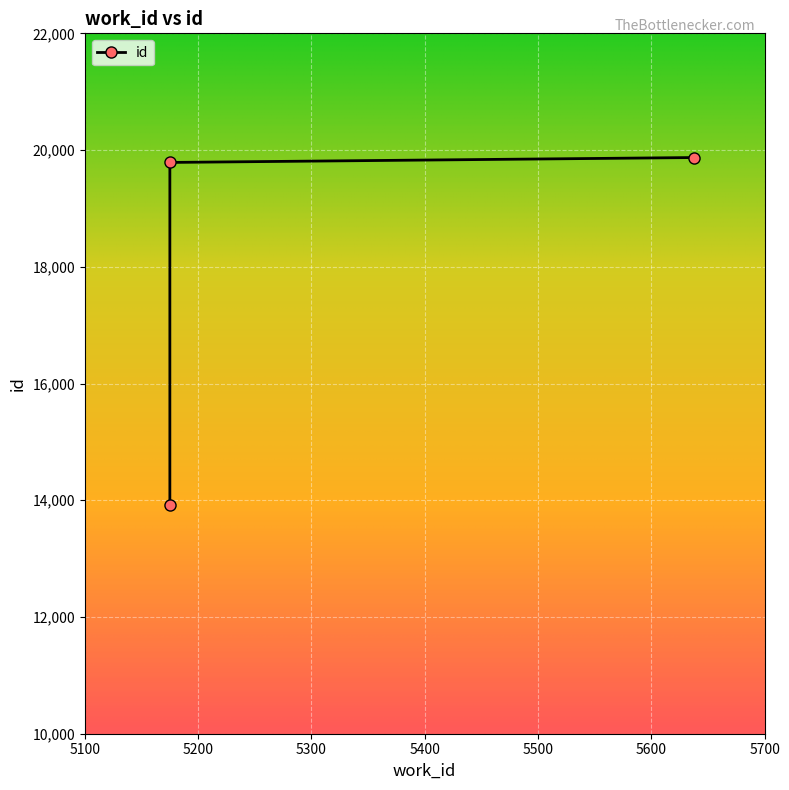

What is the difference between the maximum and minimum values?

5951